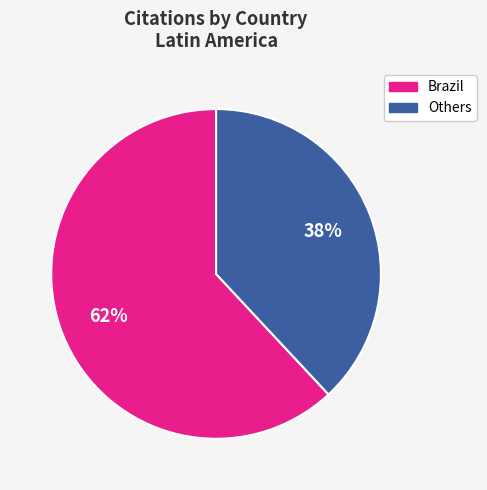

To the nearest percent, what is the average slice percentage?

50%